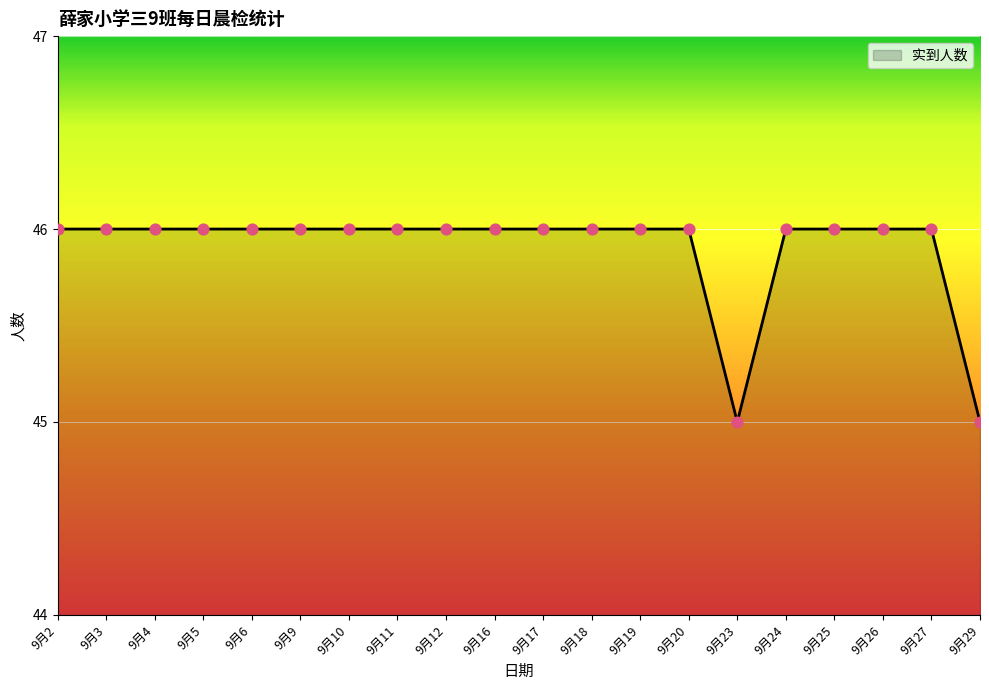

Which has a higher value, 9月29 or 9月3?

9月3